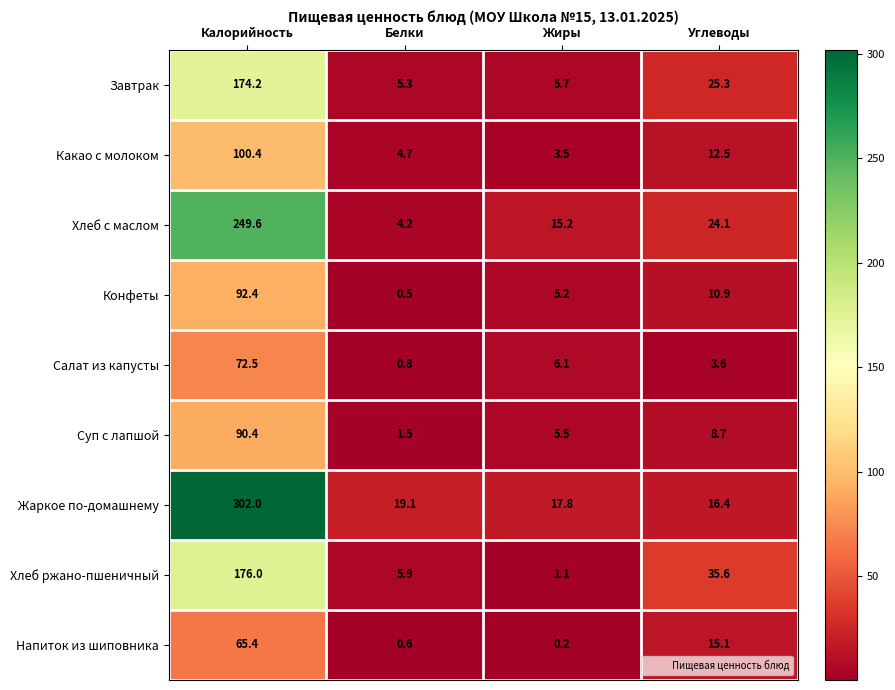

At which label does Завтрак first exceed 25?

Калорийность